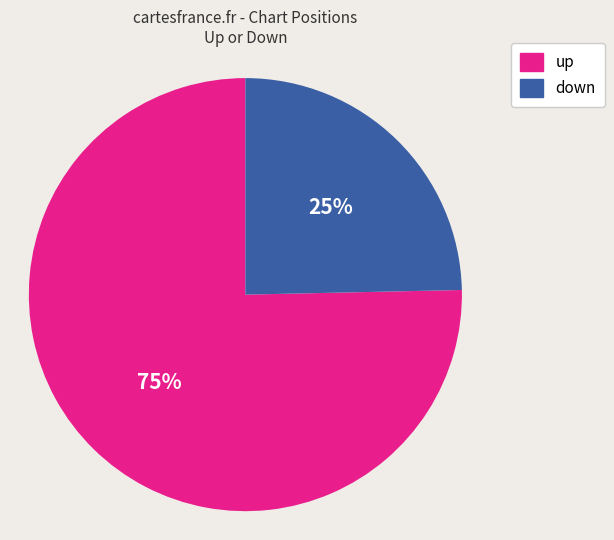

Do down and up together represent more than half of the pie?

Yes